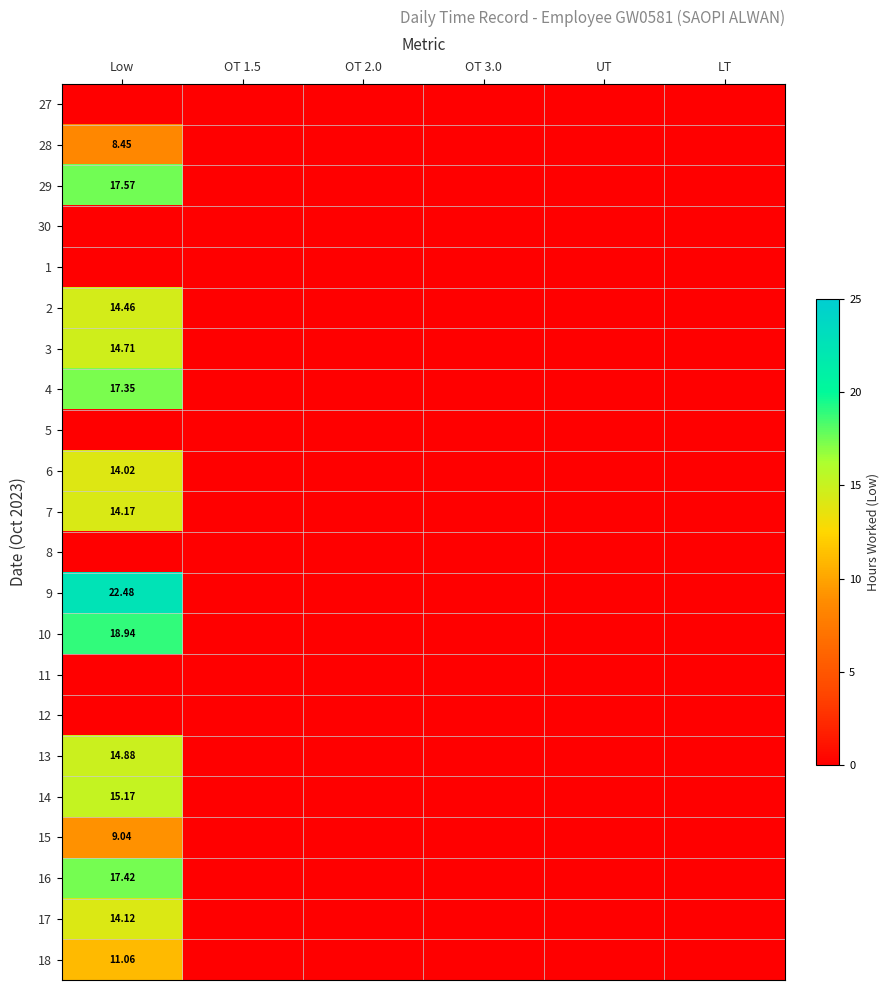

At which label does 11 reach its peak?

Low